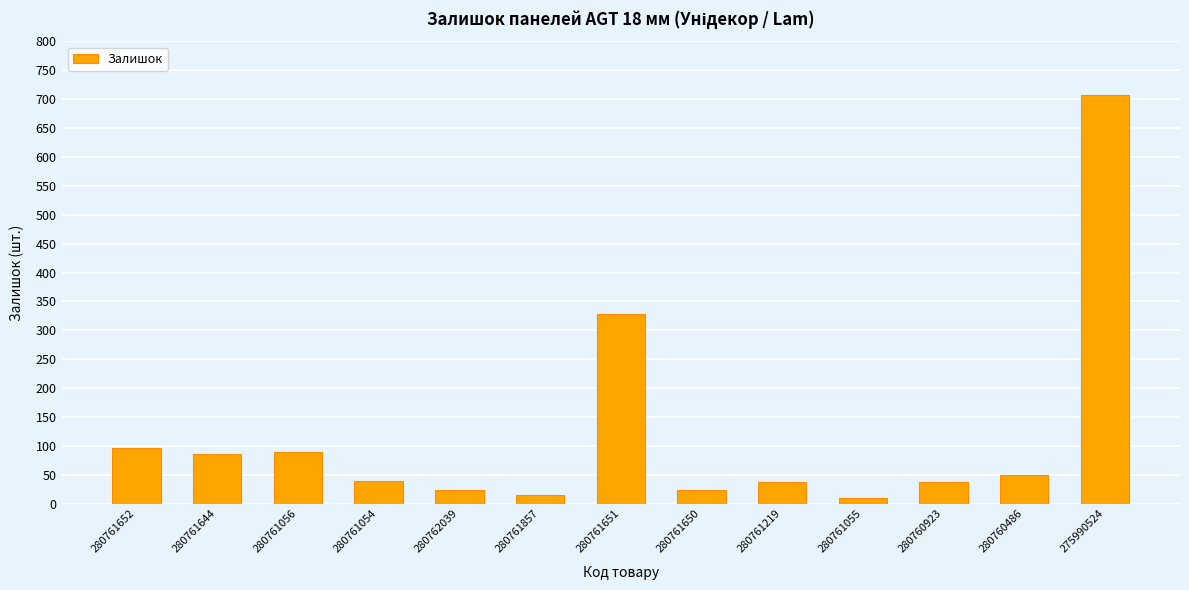

Between 280762039 and 280760486, which is larger?

280760486